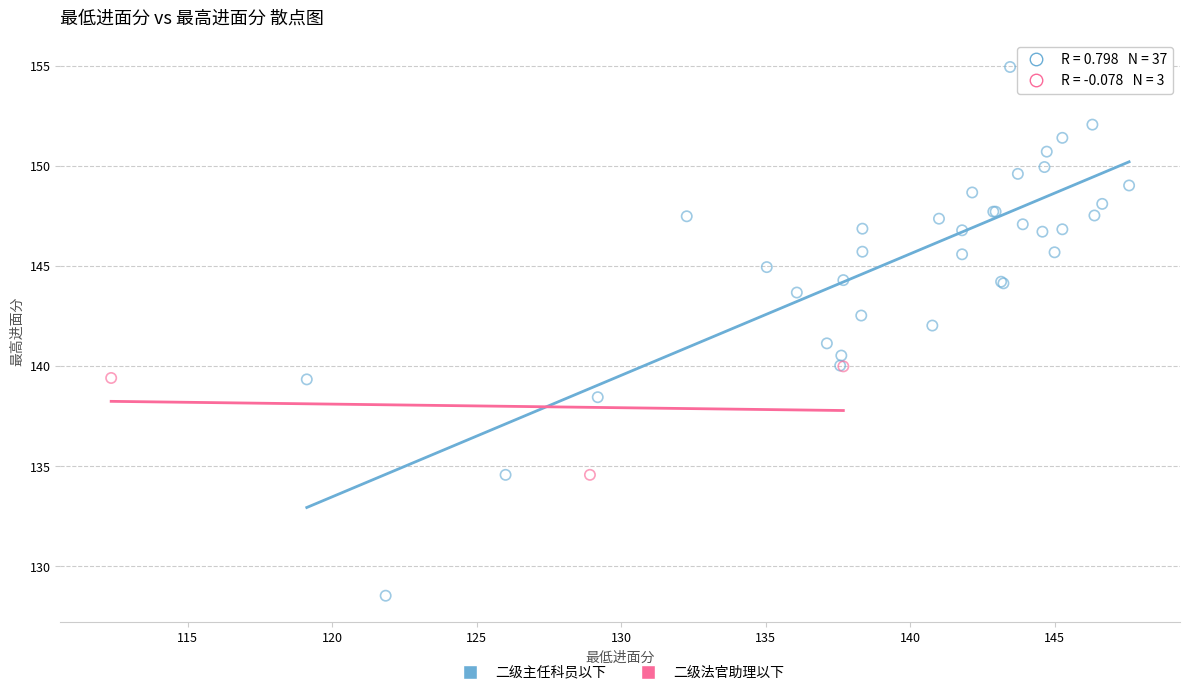

Which series has the widest spread of Y values?

二级主任科员以下